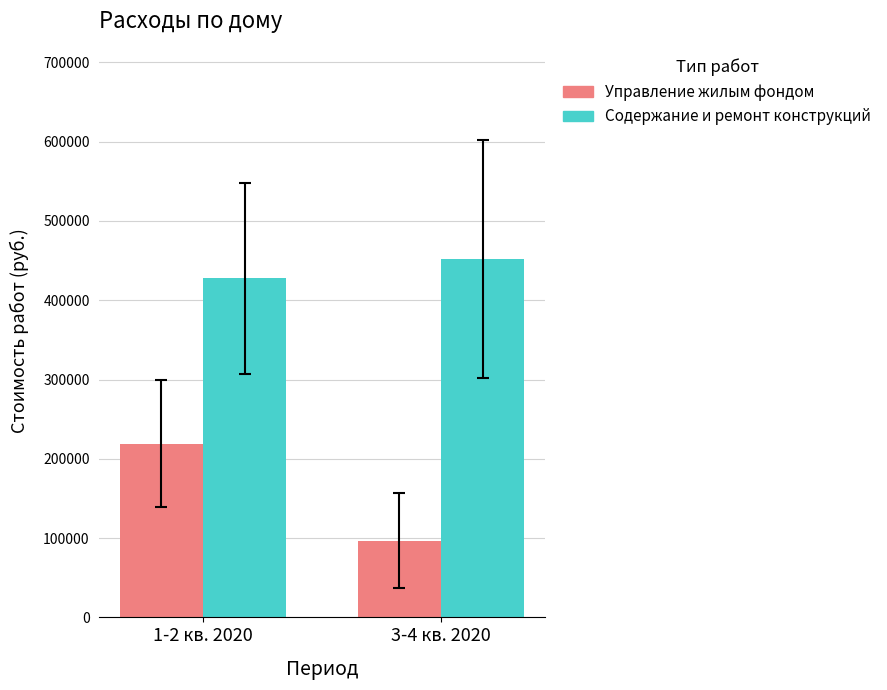

What position from the right is 3-4 кв. 2020?

1